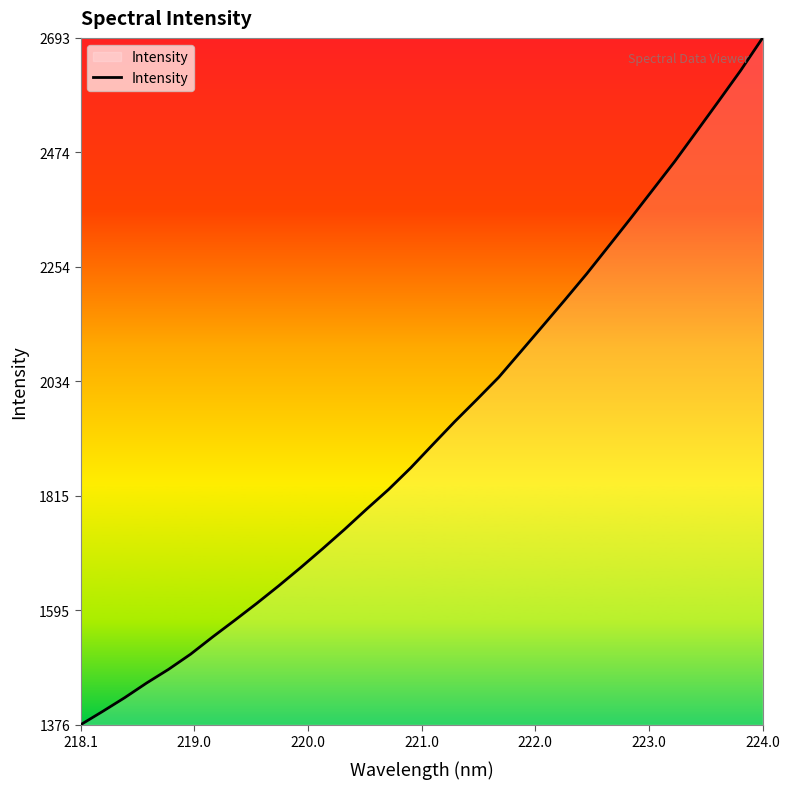

How many series are shown in this chart?

1